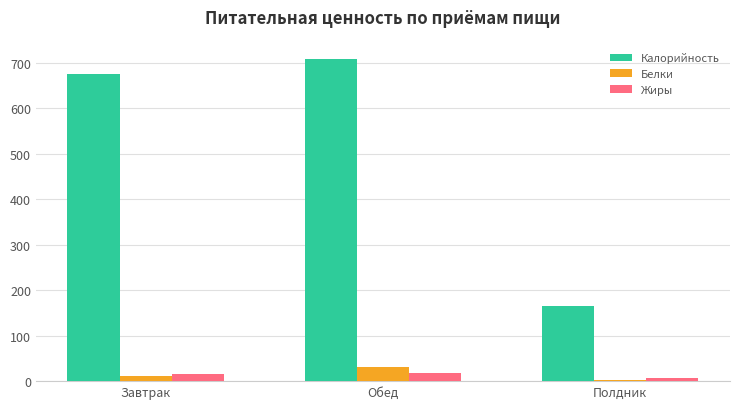

At how many categories does at least one series exceed 57?

3